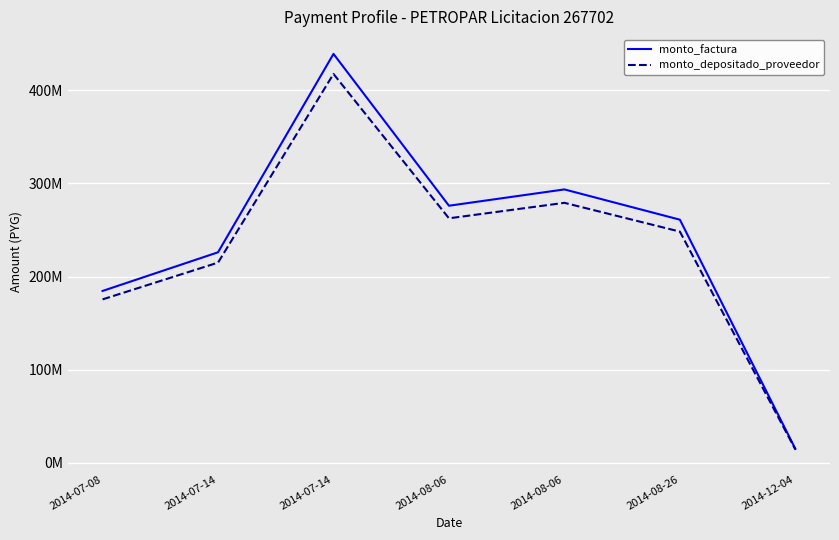

What are all the series names shown in the legend?

monto_factura, monto_depositado_proveedor